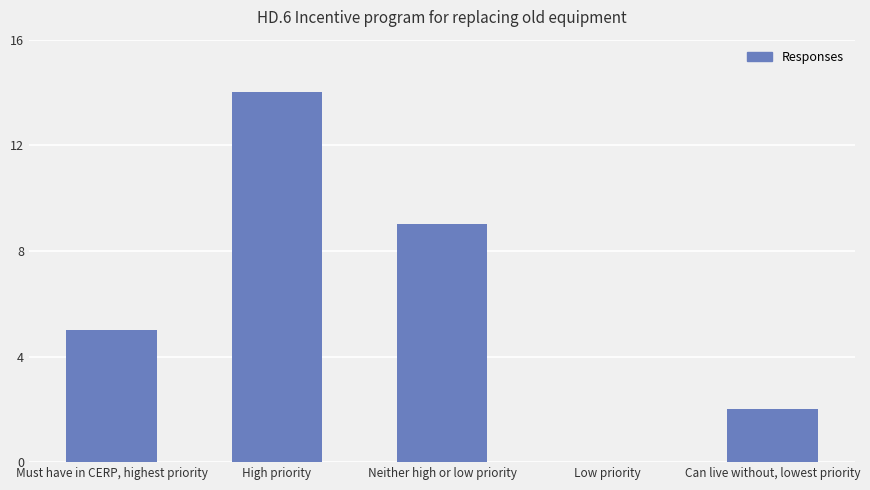

Which category has the highest value across all series?

High priority